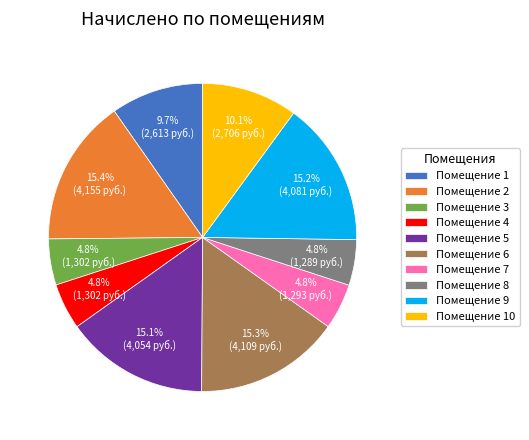

Approximately how many times larger is the value at Помещение 1 compared to Помещение 4?

2.0